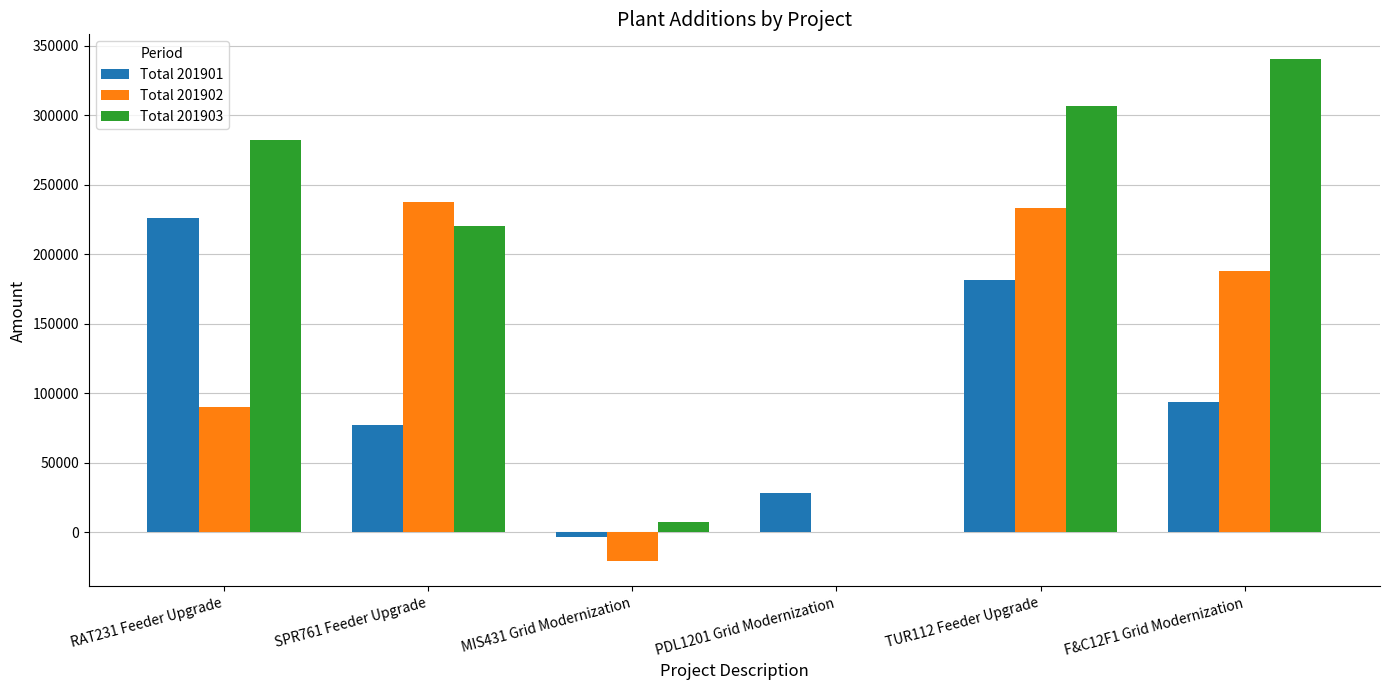

Where does the Total 201901 series first go above 93577?

RAT231 Feeder Upgrade